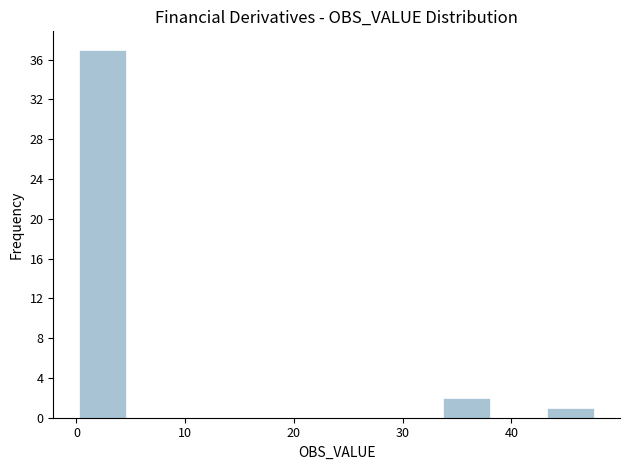

Over which range of the x-axis is the bar tallest?

0 to 5